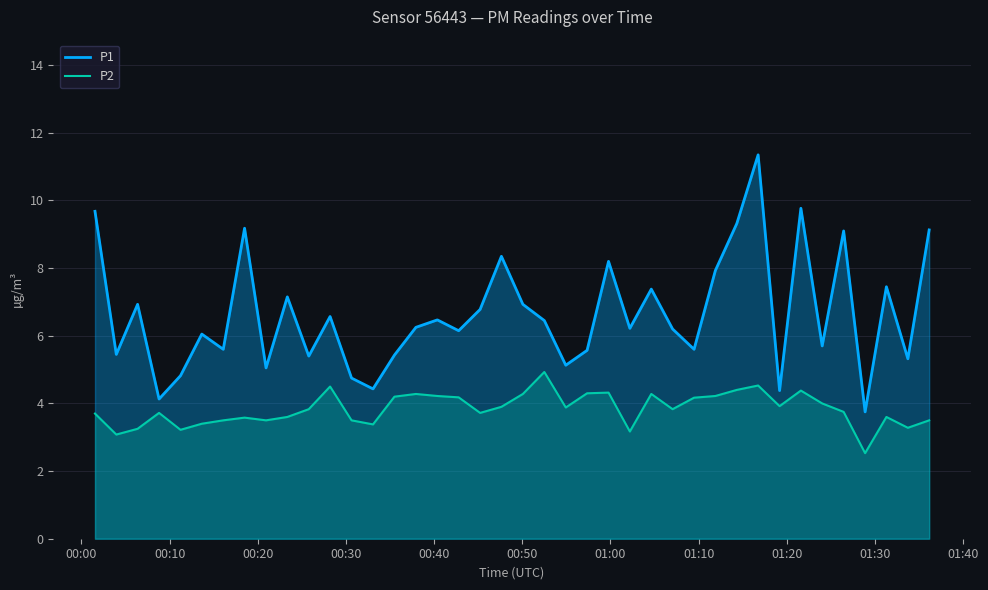

True or false: P1 and P2 intersect in this chart.

False